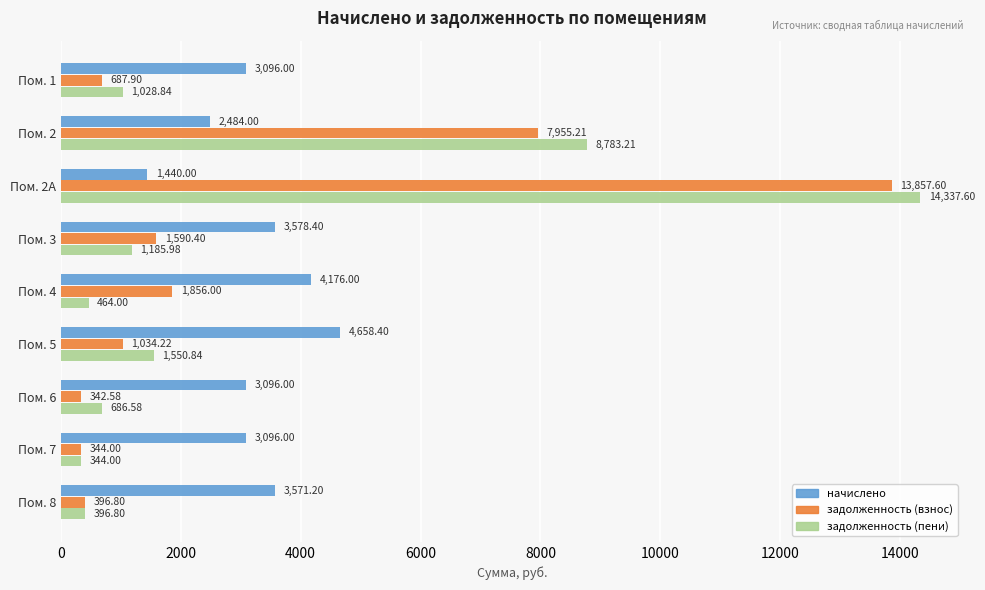

Rank the series by their maximum value, from lowest to highest.

начислено, задолженность (взнос), задолженность (пени)